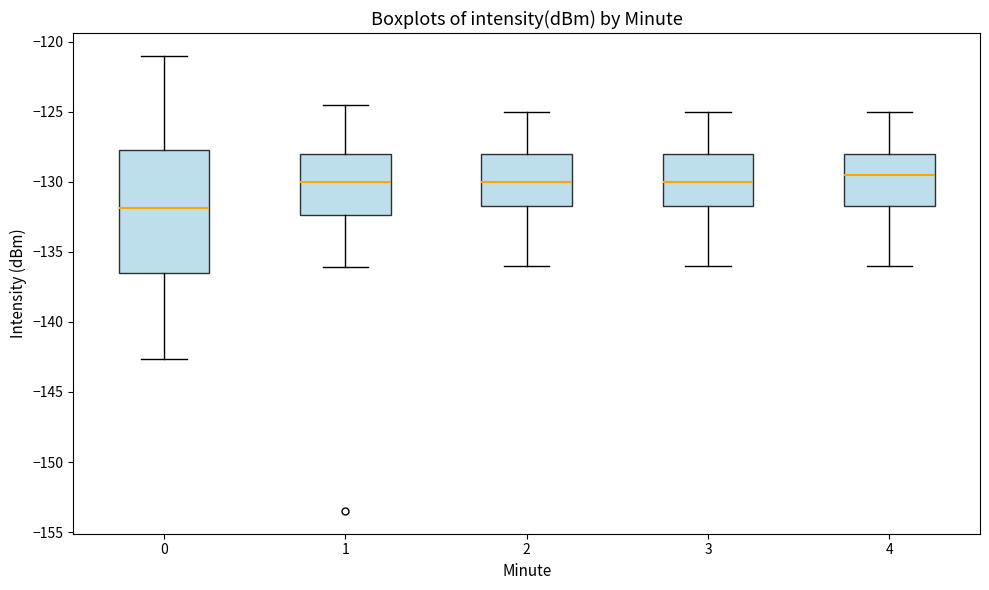

Where does the upper whisker of the box at x = 2 end on the y-axis? The values are not printed on the chart, so give them approximately, as read against the axis.

-125.0